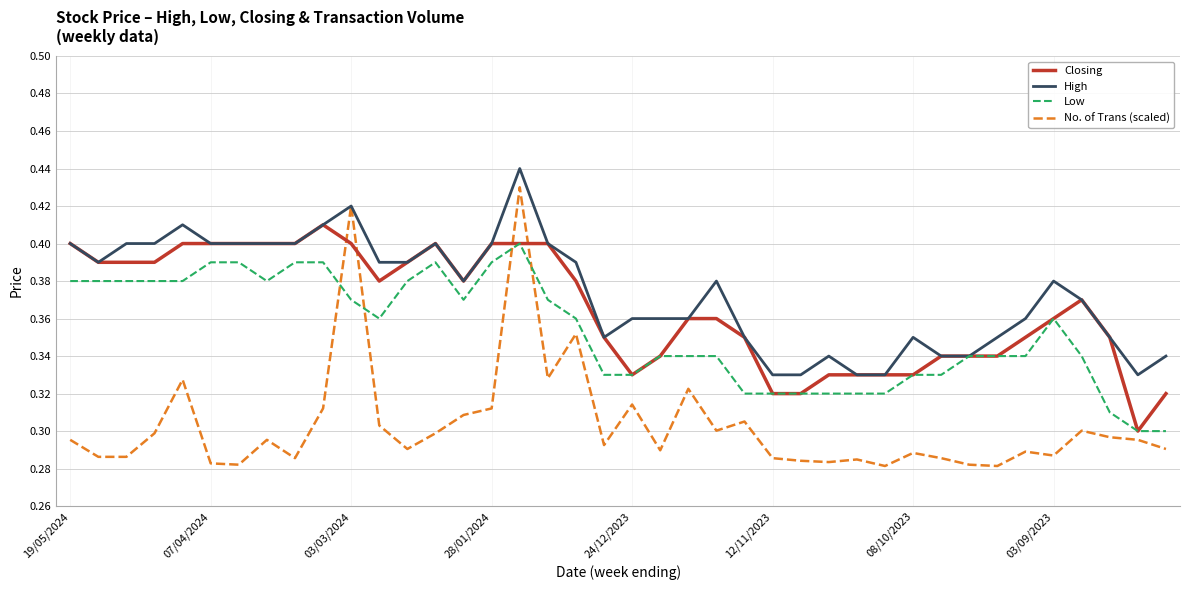

List the series in order of their peak value, highest first.

High, No. of Trans (scaled), Closing, Low